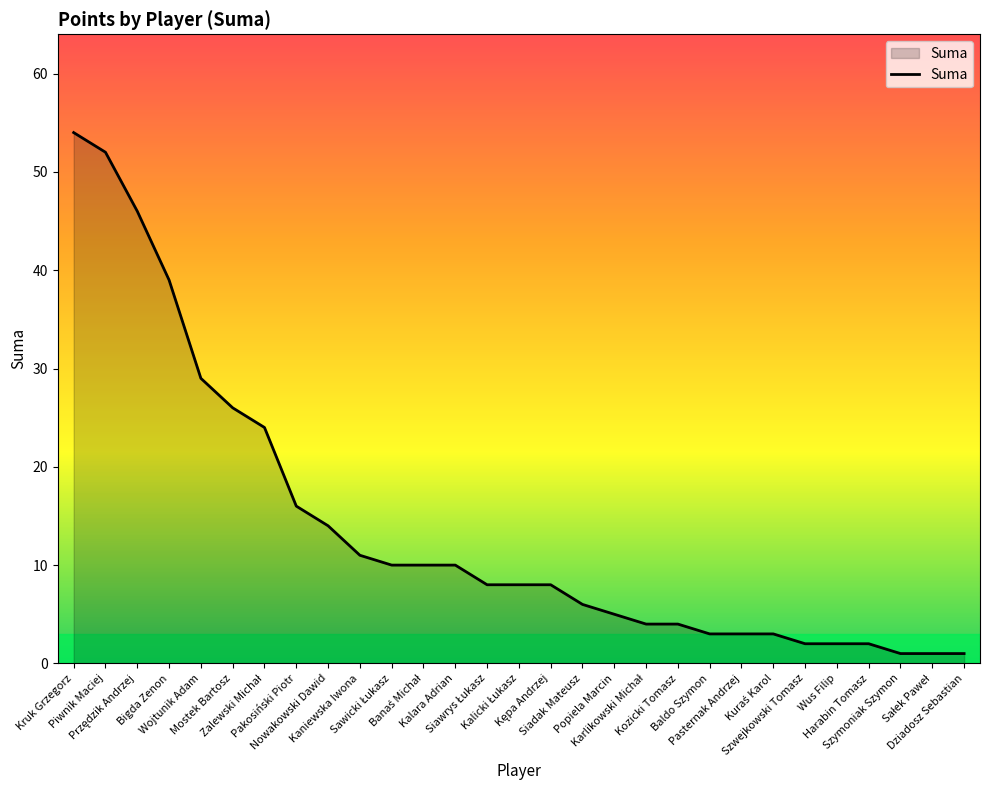

What is the maximum value shown in the chart?

54